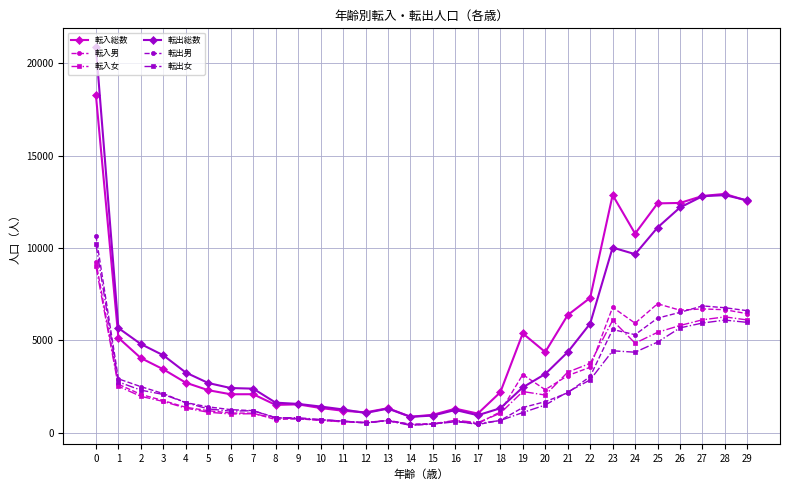

True or false: 転入総数 has more than 2 points higher than both neighbors.

True